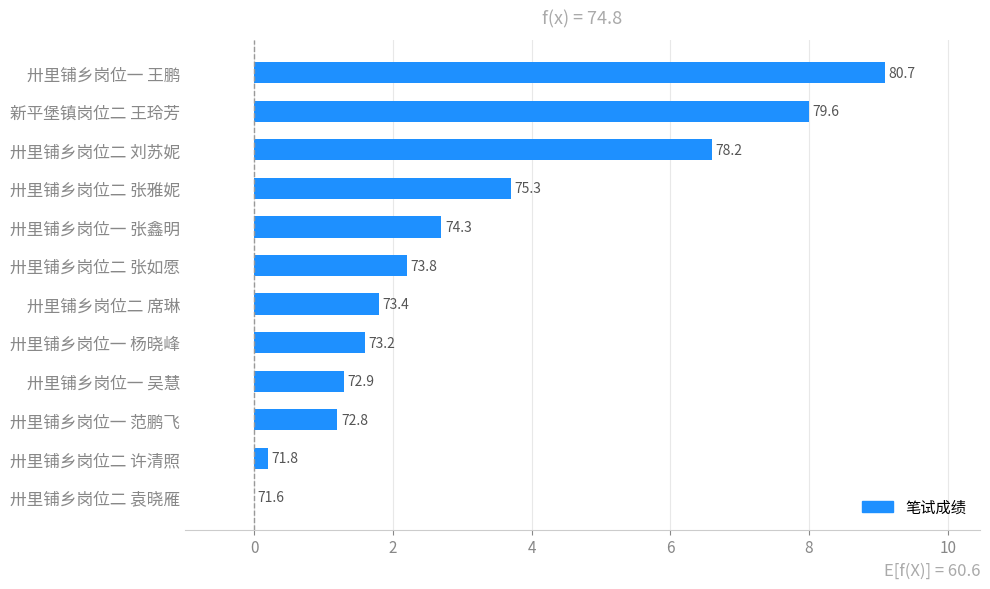

Are the bars horizontal?

Yes